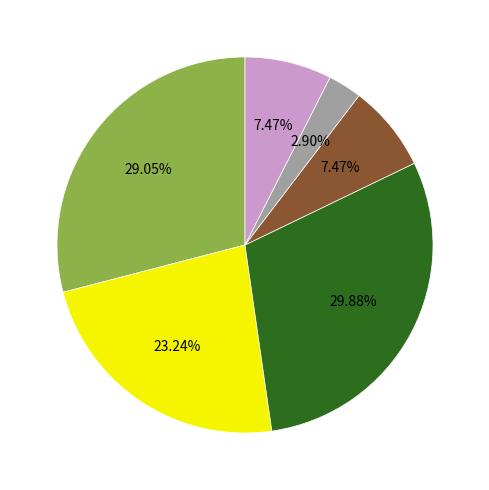

Is there a majority slice in this chart?

No